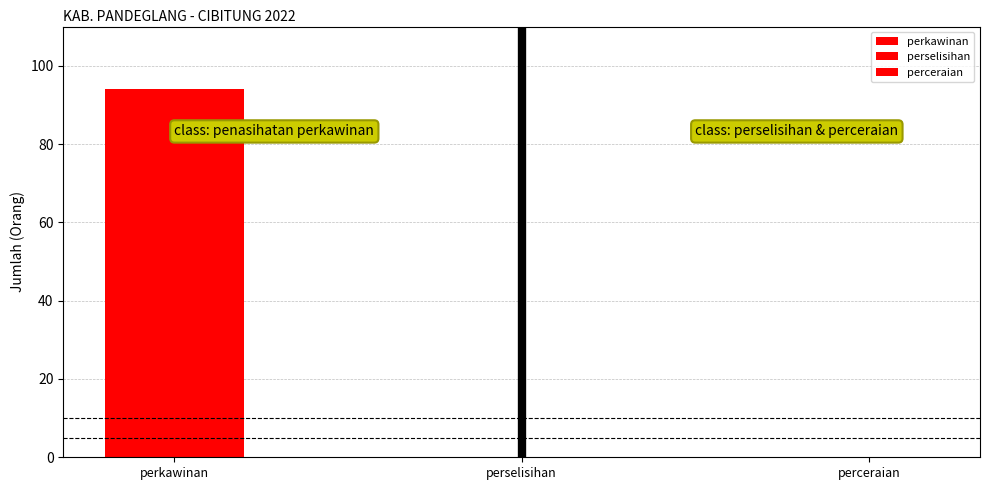

Are the bars grouped side by side (vs. stacked)?

Yes